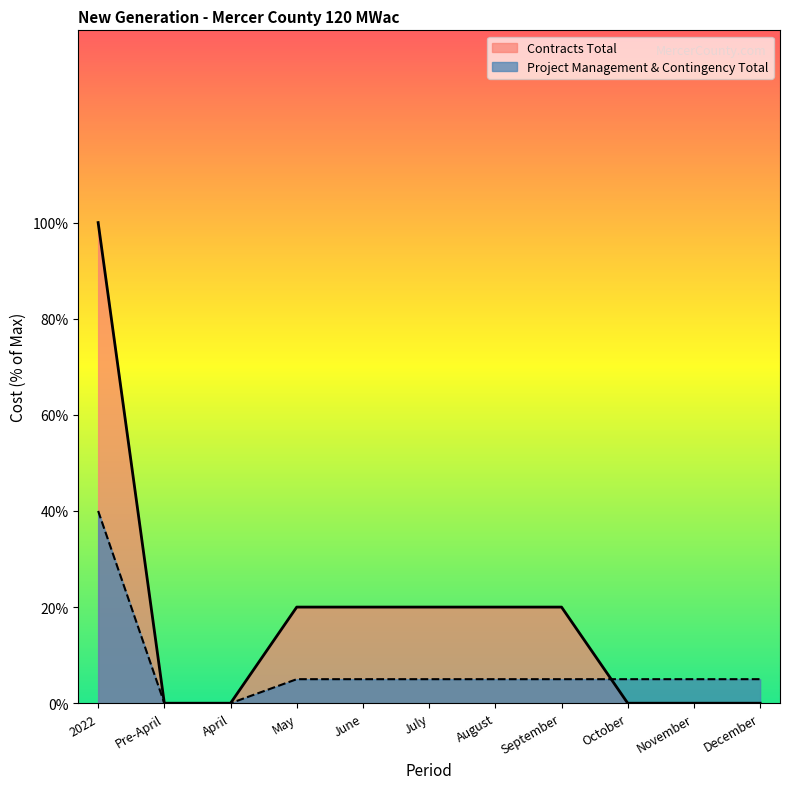

True or false: Contracts Total and Project Management & Contingency Total intersect in this chart.

True